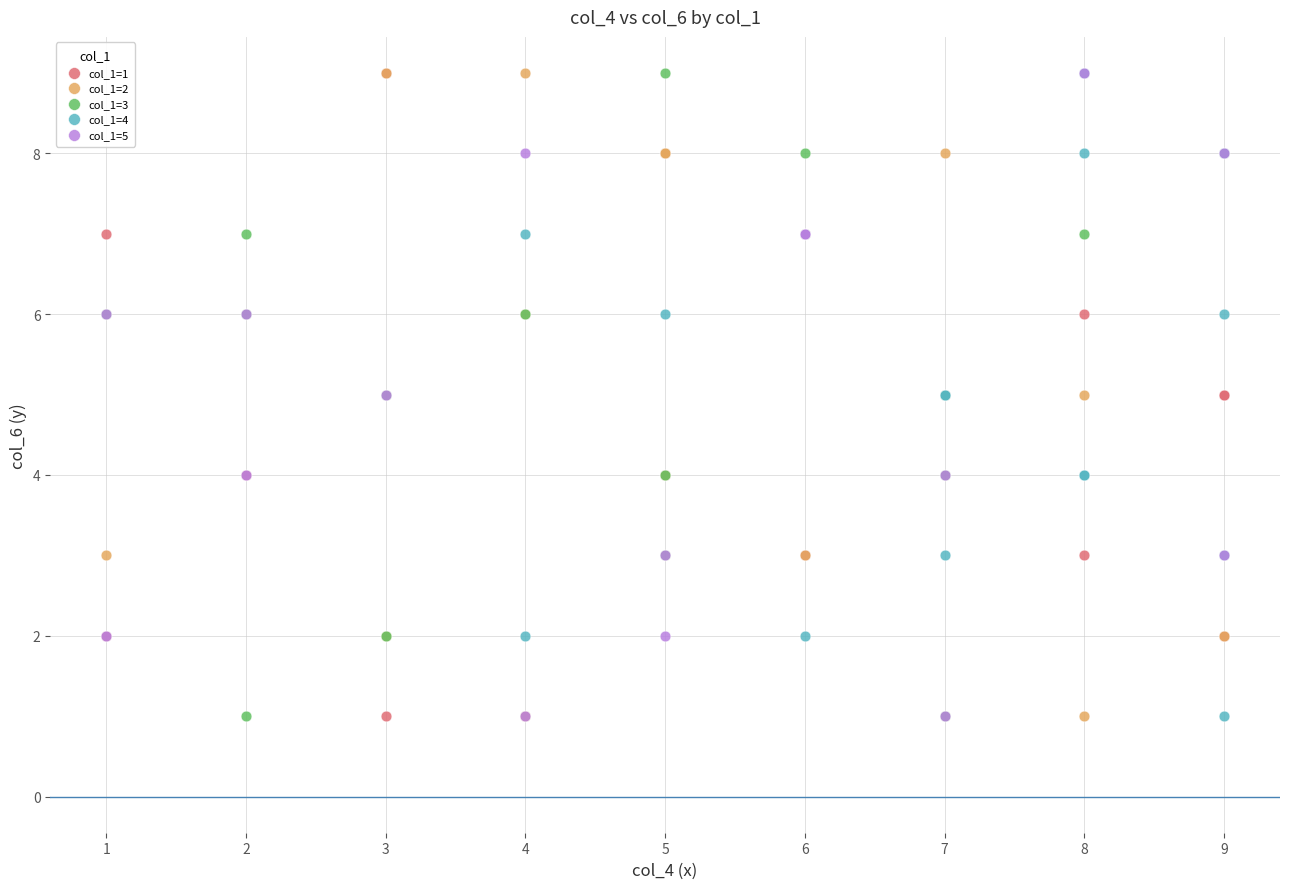

What are all the series names shown in the legend?

col_1=1, col_1=2, col_1=3, col_1=4, col_1=5